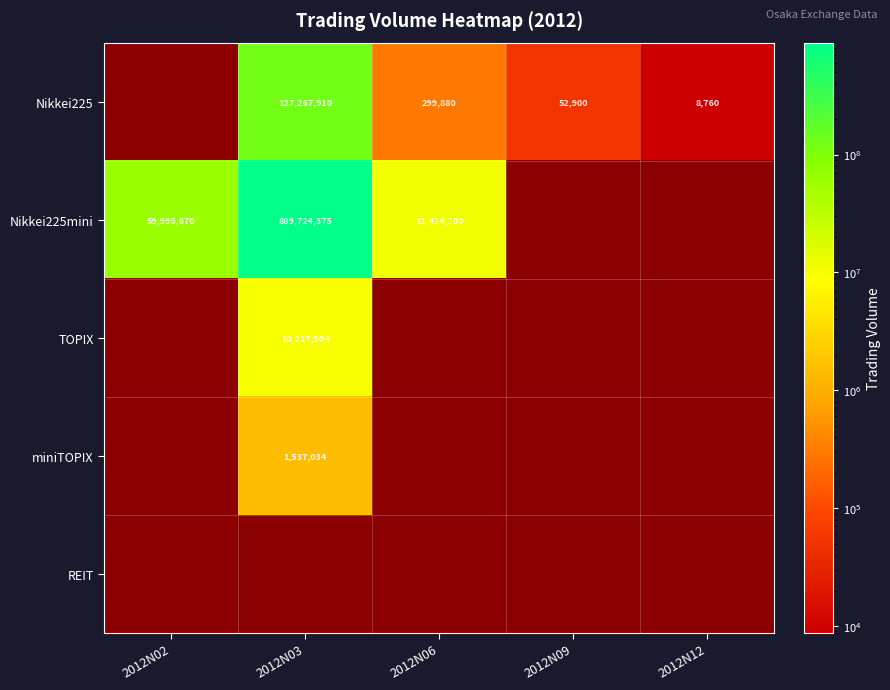

Is the value of Nikkei225 at 2012N12 greater than the value of Nikkei225mini at 2012N06?

No